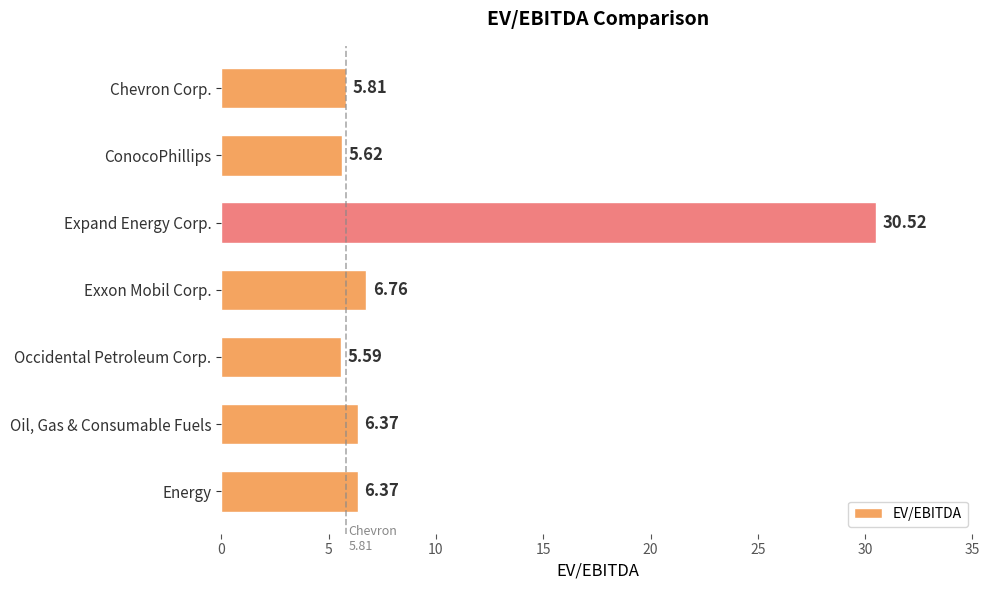

Between Chevron Corp. and Oil, Gas & Consumable Fuels, which is larger?

Oil, Gas & Consumable Fuels